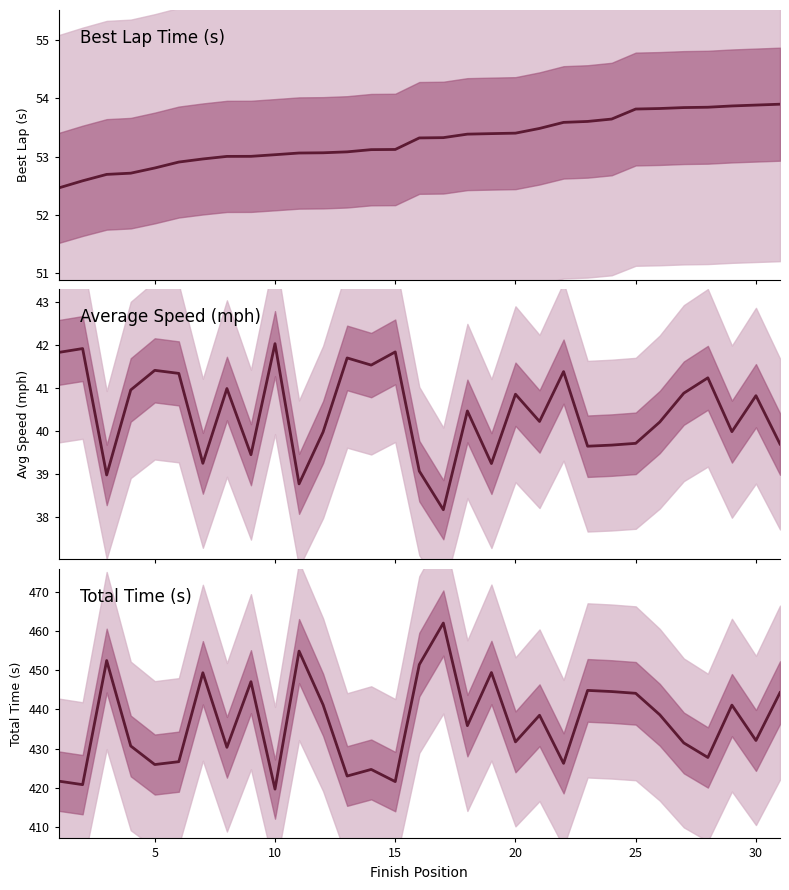

List the series in order of their peak value, highest first.

Total Time (s), Best Lap Time (s), Average Speed (mph)